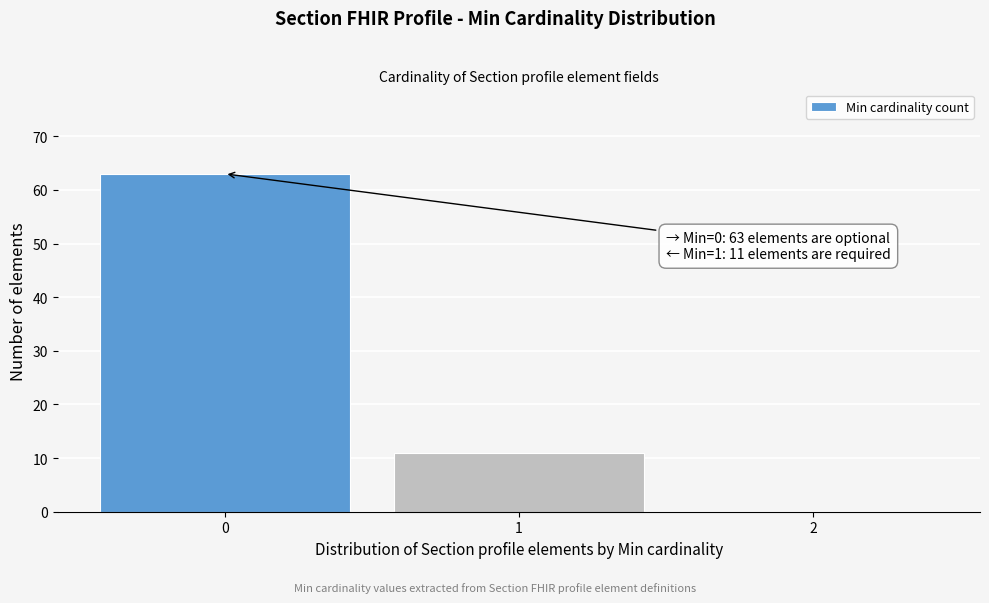

Reading right to left, transcribe all the data shown in this chart.

2=0	1=11	0=63